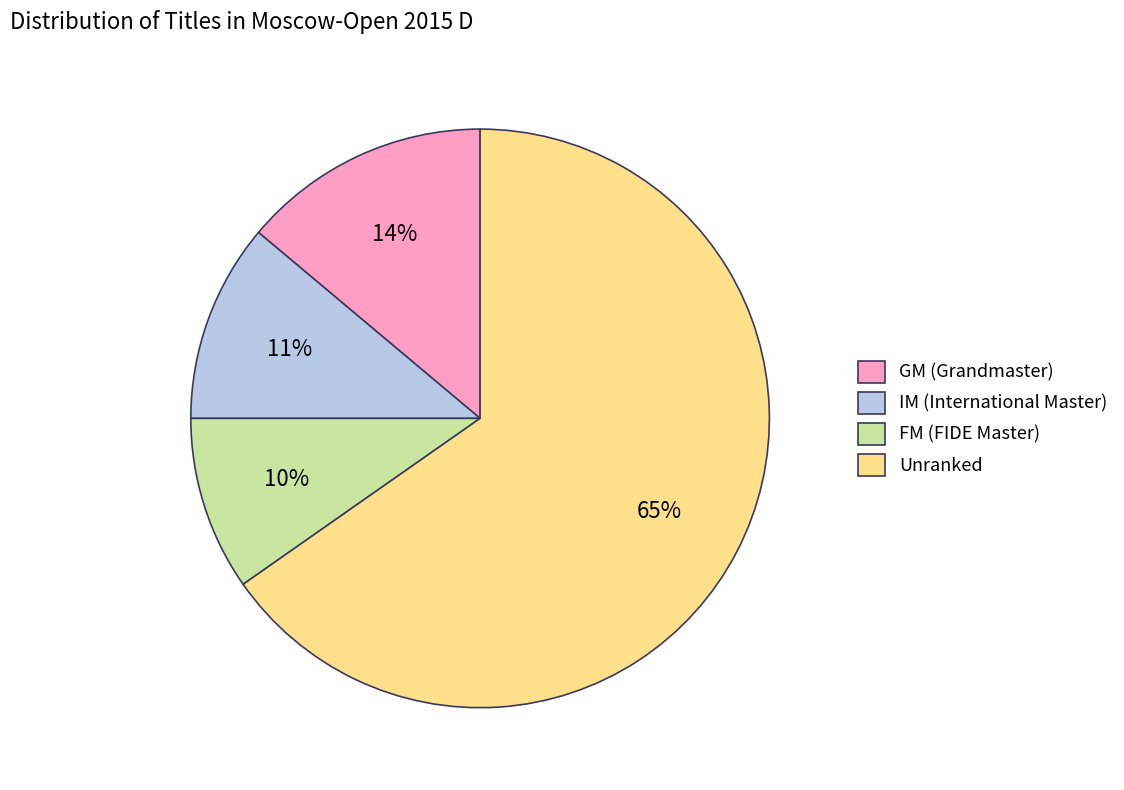

Approximately how many times larger is the value at FM (FIDE Master) compared to GM (Grandmaster)?

0.7